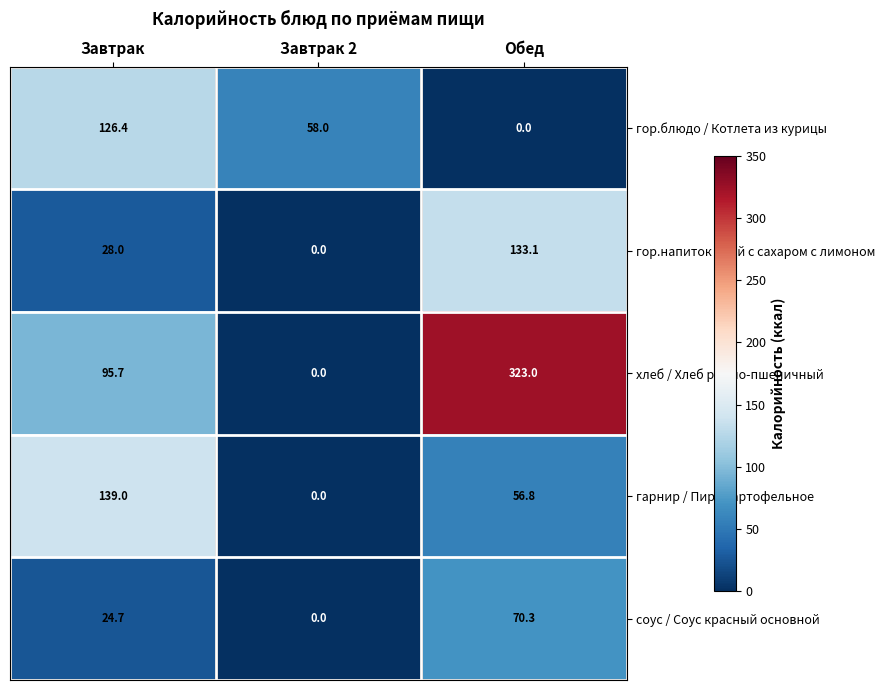

What is the total value across all series at Завтрак?

413.8